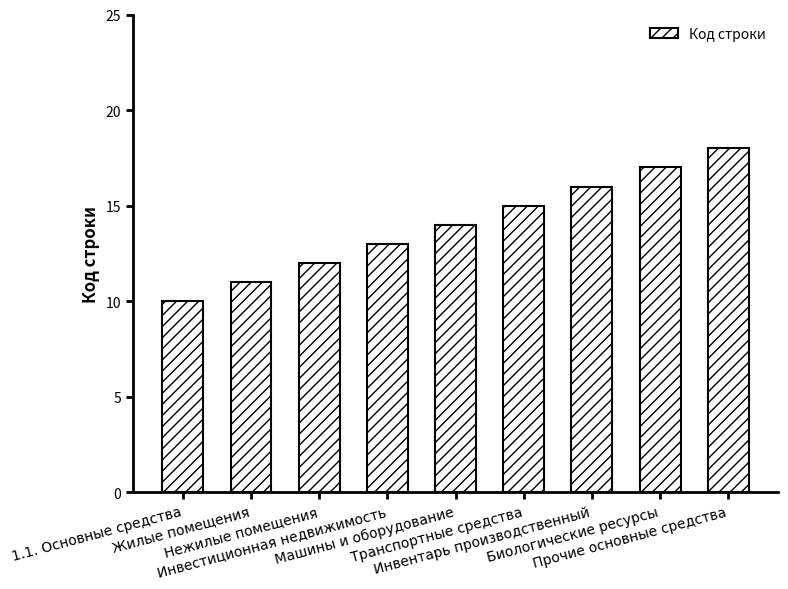

What is the change in value from 1.1. Основные средства to Нежилые помещения?

+2